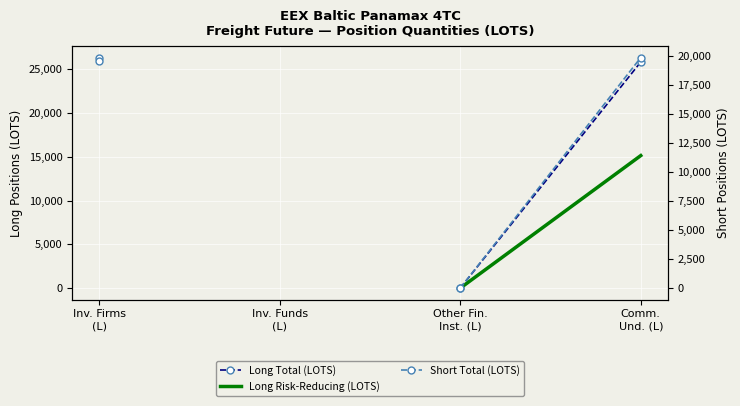

What is the label of the 3rd point from the right?

Inv. Funds
(L)